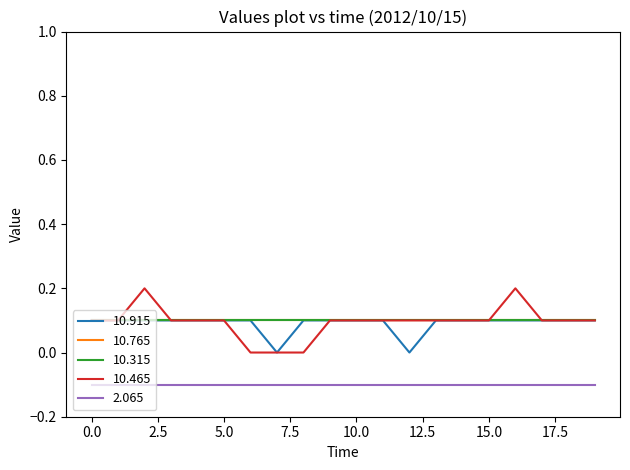

What is the value of the 10.765 point at the 3rd from the left?

0.1